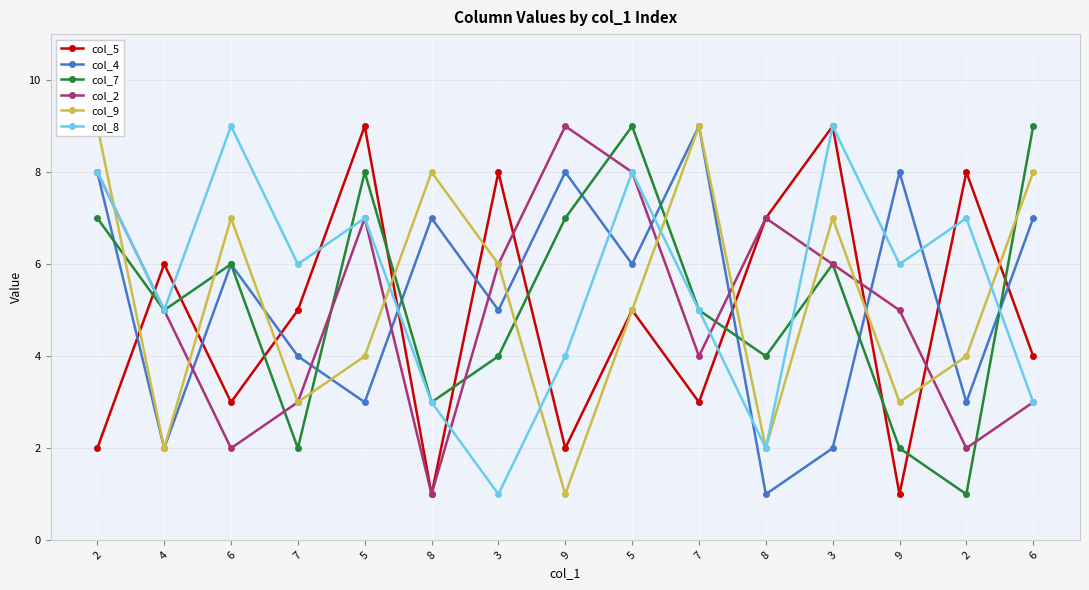

Reading left to right, list all the values displayed in this chart.

col_5: 2	6	3	5	9	1	8	2	5	3	7	9	1	8	4
col_4: 8	2	6	4	3	7	5	8	6	9	1	2	8	3	7
col_7: 7	5	6	2	8	3	4	7	9	5	4	6	2	1	9
col_2: 8	5	2	3	7	1	6	9	8	4	7	6	5	2	3
col_9: 9	2	7	3	4	8	6	1	5	9	2	7	3	4	8
col_8: 8	5	9	6	7	3	1	4	8	5	2	9	6	7	3